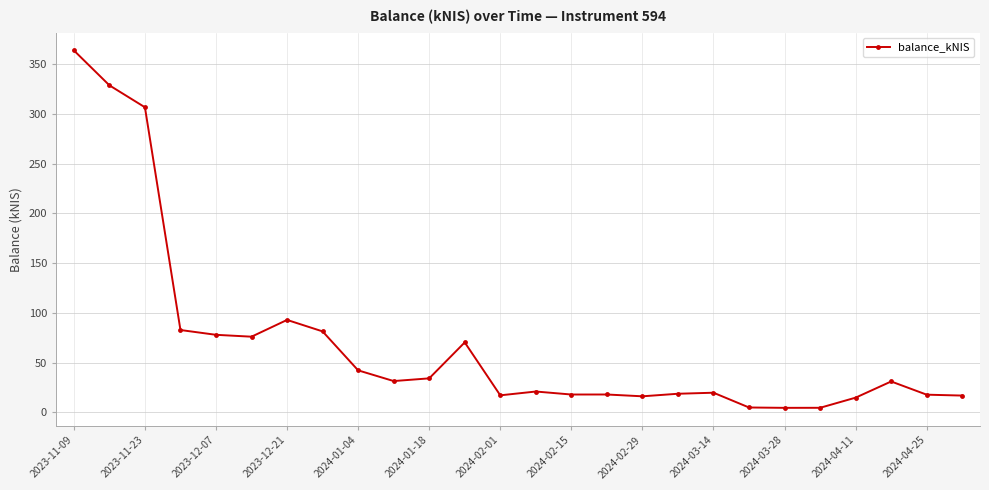

True or false: there are more than 0 points higher than both neighbors.

True